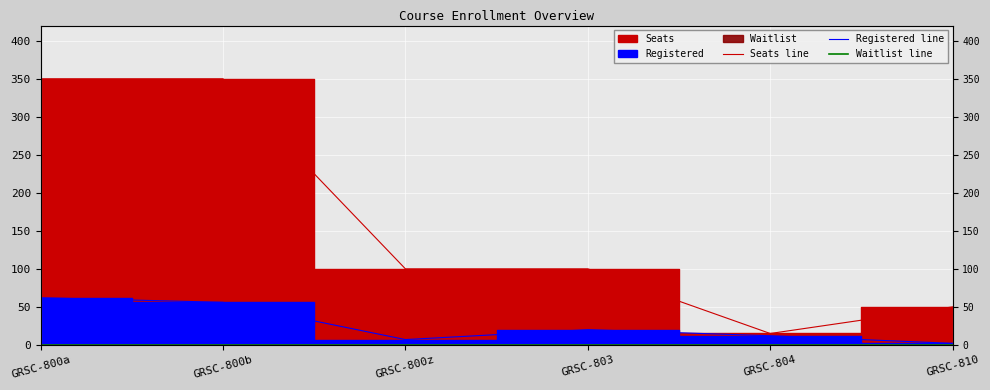

Rank the categories by Registered line value from highest to lowest.

GRSC-800a, GRSC-800b, GRSC-803, GRSC-804, GRSC-800z, GRSC-810